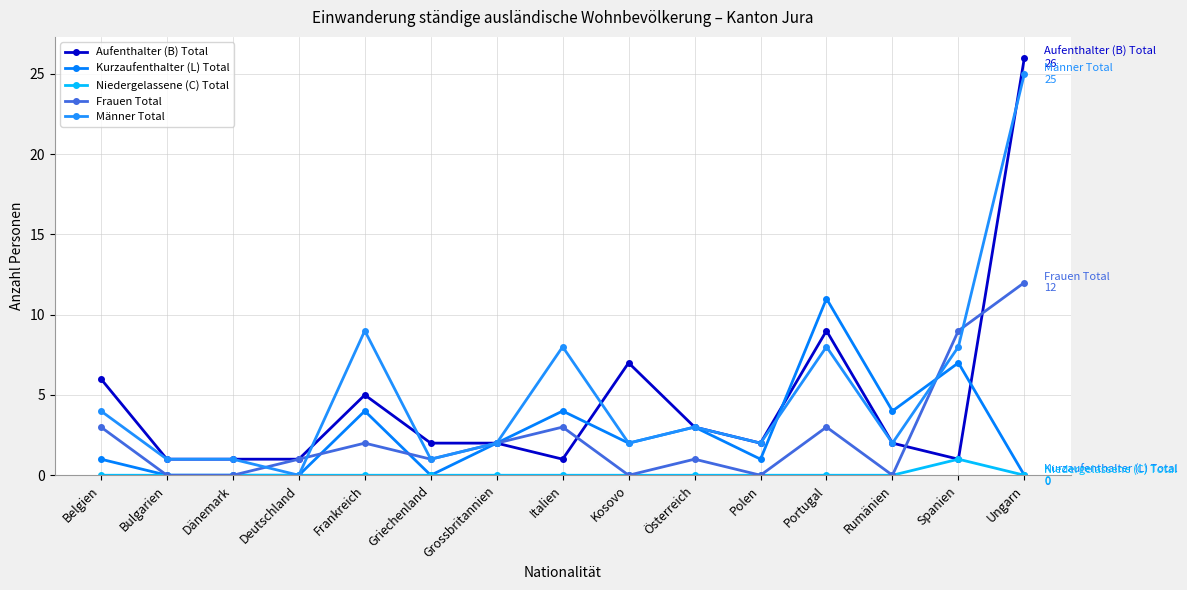

The value of Kurzaufenthalter (L) Total at Polen is 1. True or false?

True